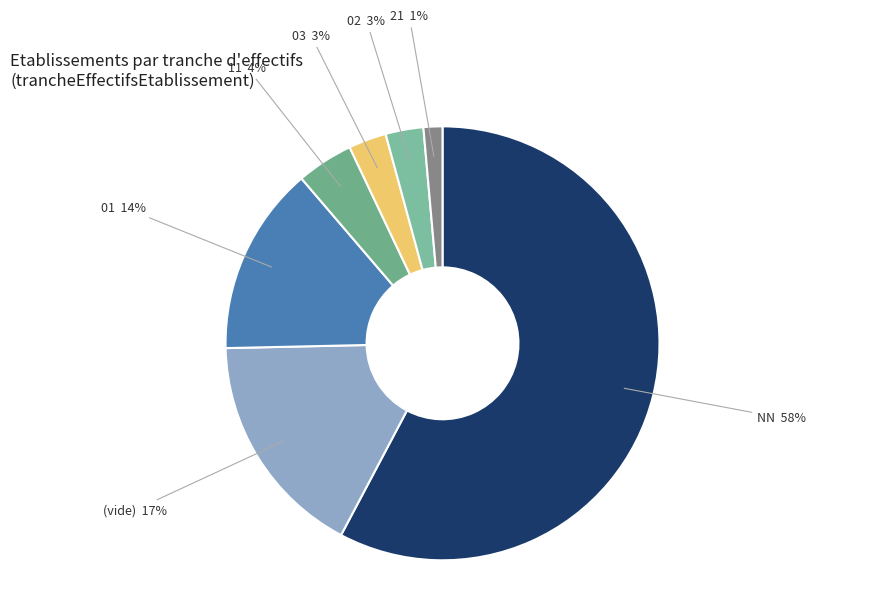

To the nearest percent, what portion does NN represent?

58%